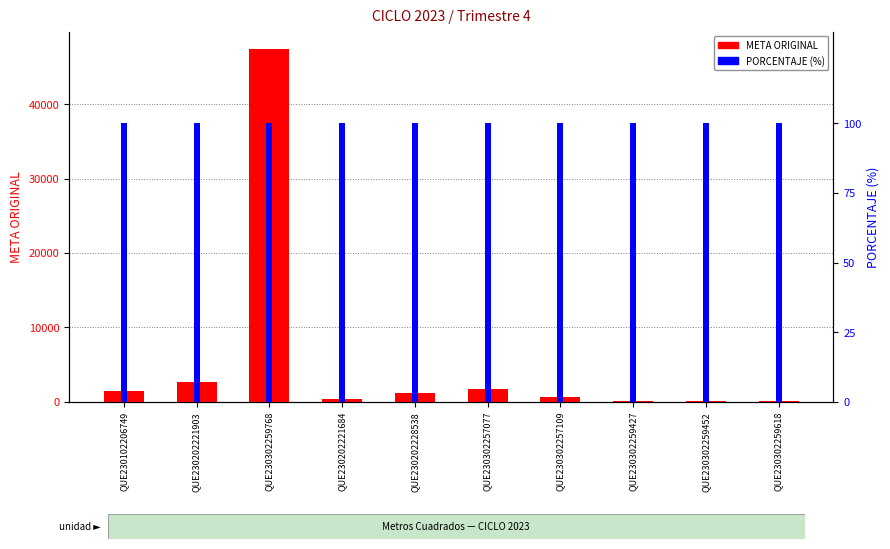

What is the label of the 3rd bar from the left?

QUE230302259768